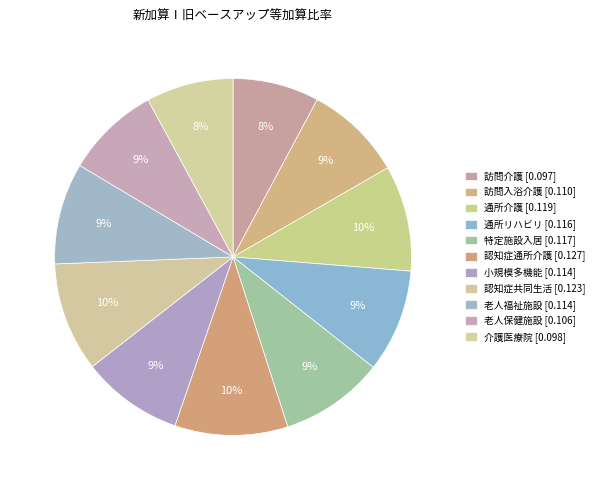

Which slice is the largest?

（介護予防）認知症対応型通所介護